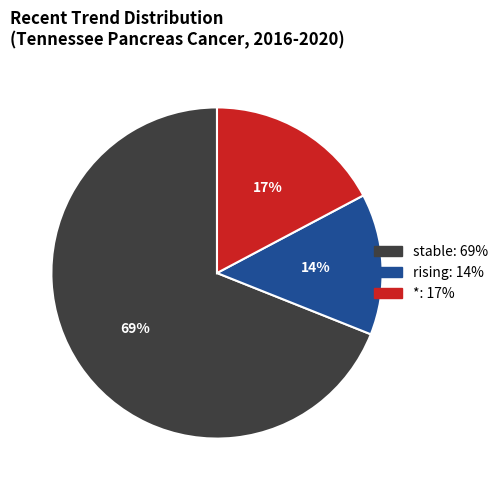

Is the sum of rising and stable greater than half?

Yes